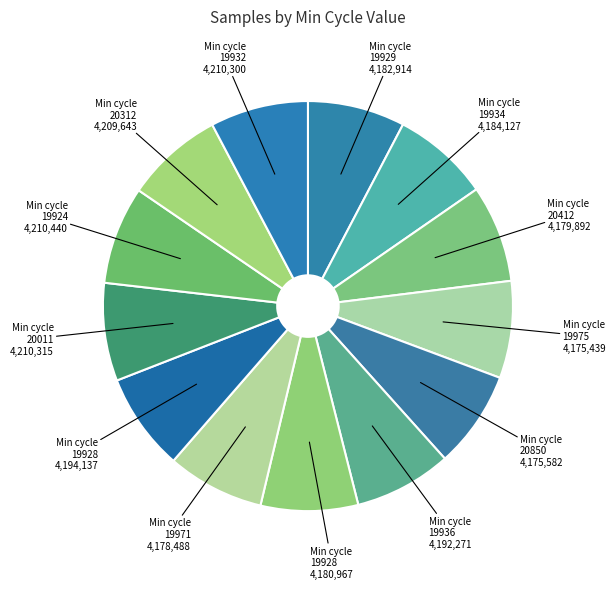

How many slices are in this pie chart?

13